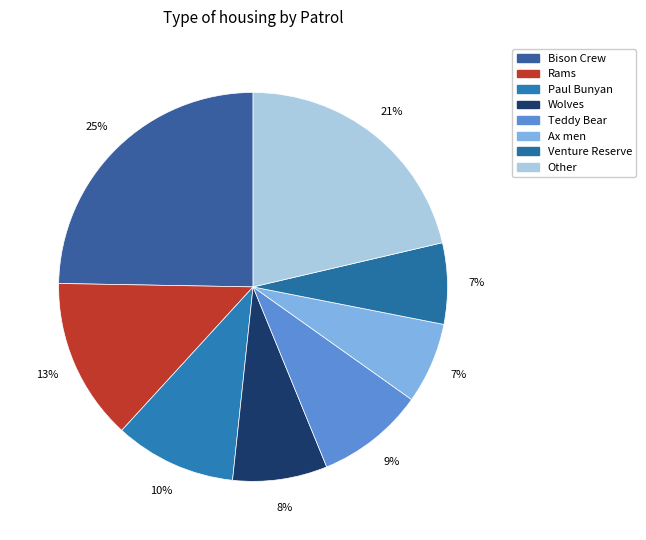

Does any single category account for the majority?

No